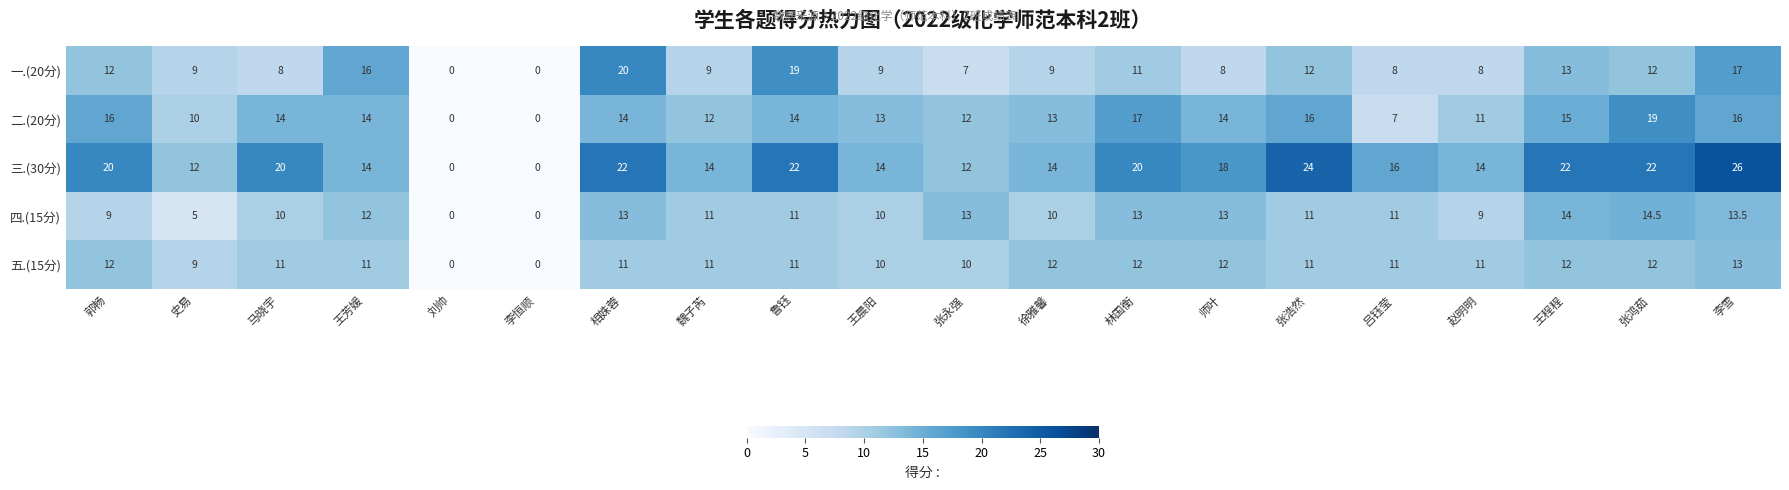

Between 相姝蓉 and 李雪, which series saw the biggest shift?

三.(30分)